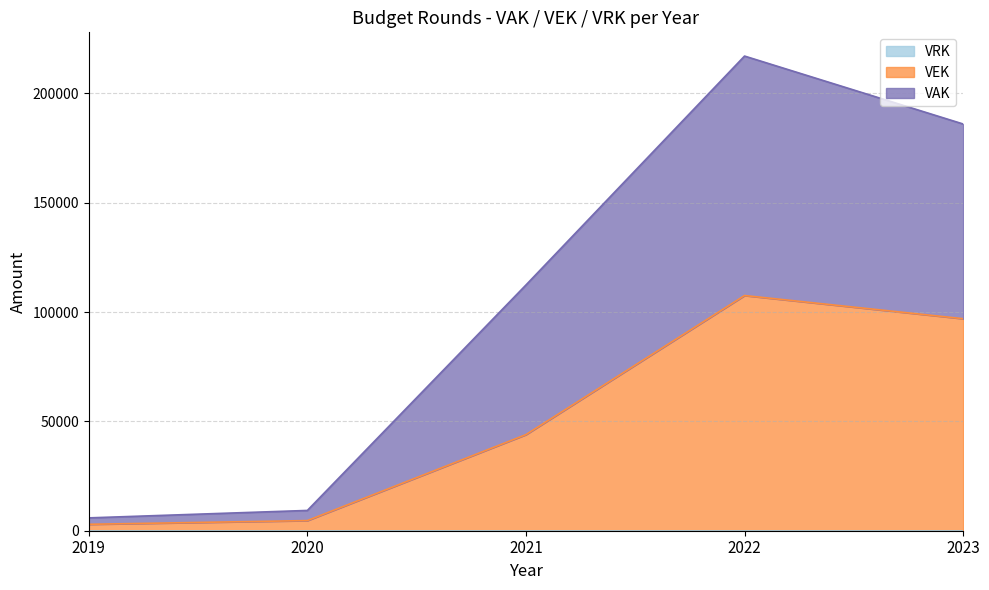

True or false: VAK and VEK intersect in this chart.

False